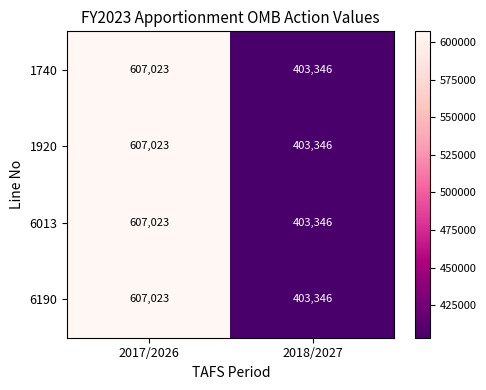

At which category does the chart reach its minimum across all series?

2018/2027